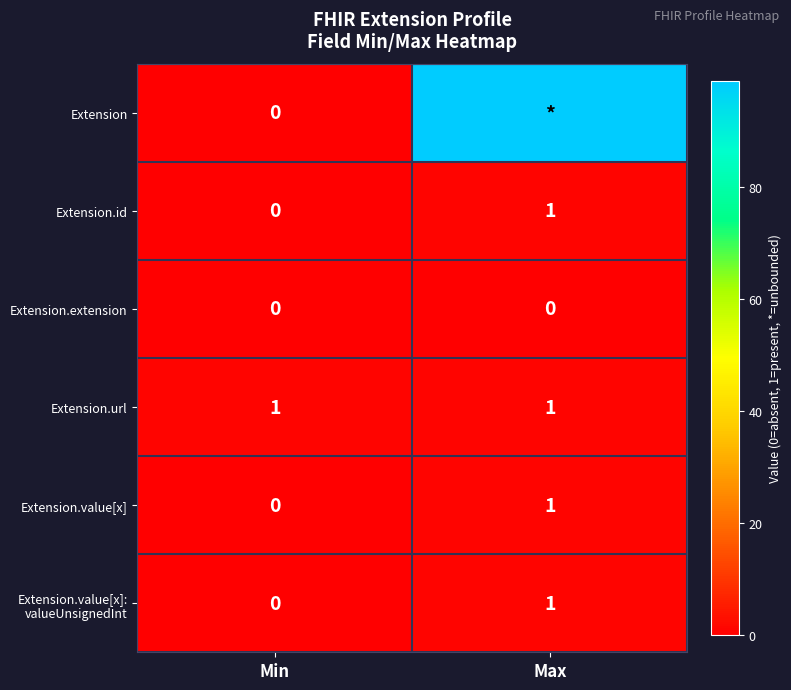

Rank the categories by Extension.value[x] value from lowest to highest.

Min, Max